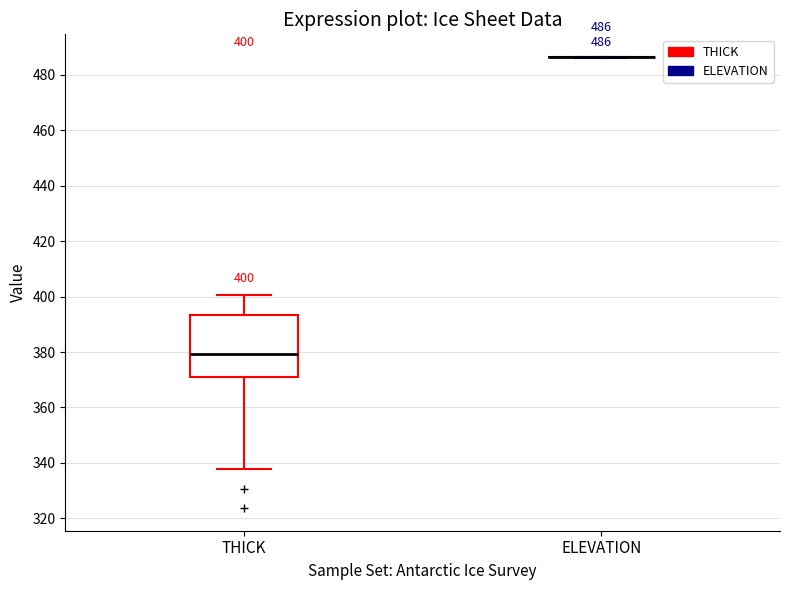

Which box is the tallest, from its lower edge to its upper edge?

THICK